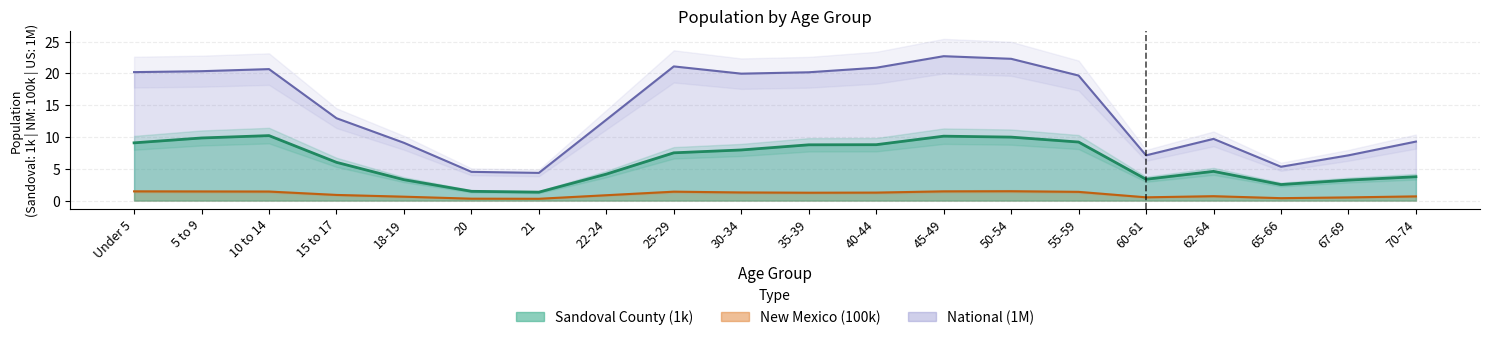

Read the National value at 60-61.

7.1